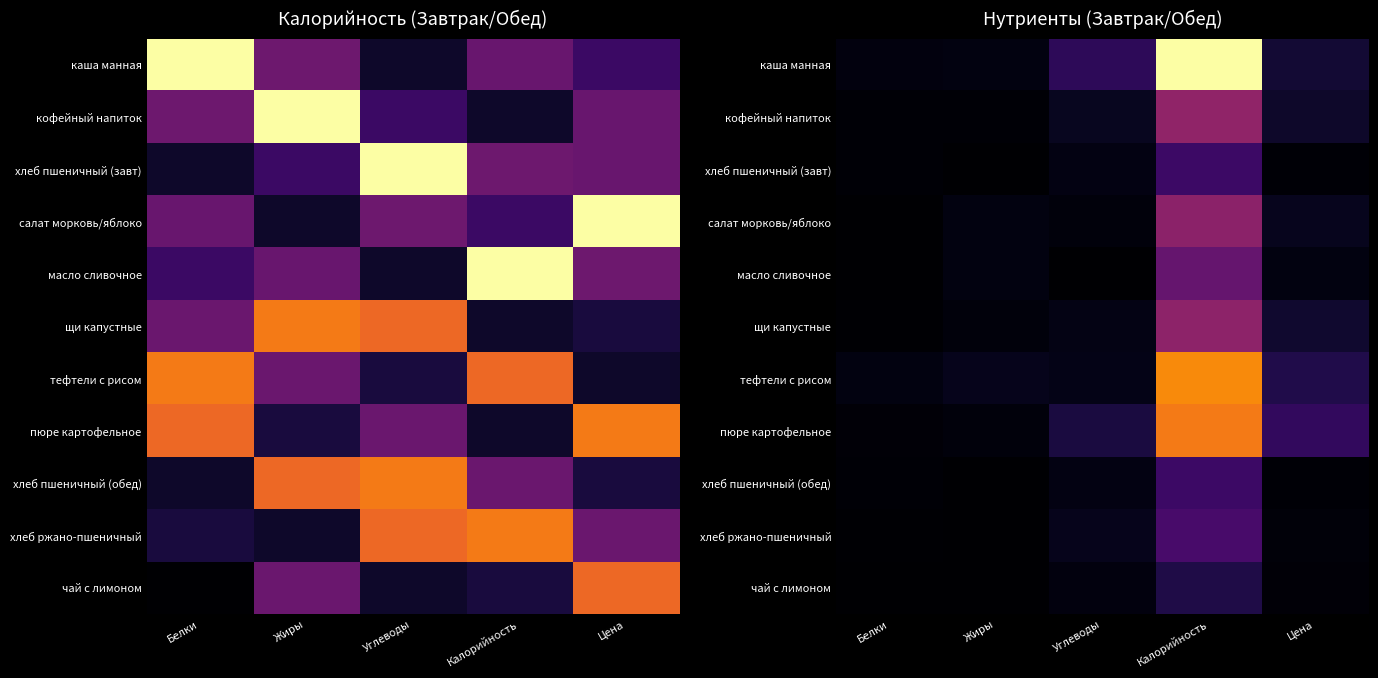

The value of хлеб пшеничный (обед) at Калорийность is 50.0. True or false?

True